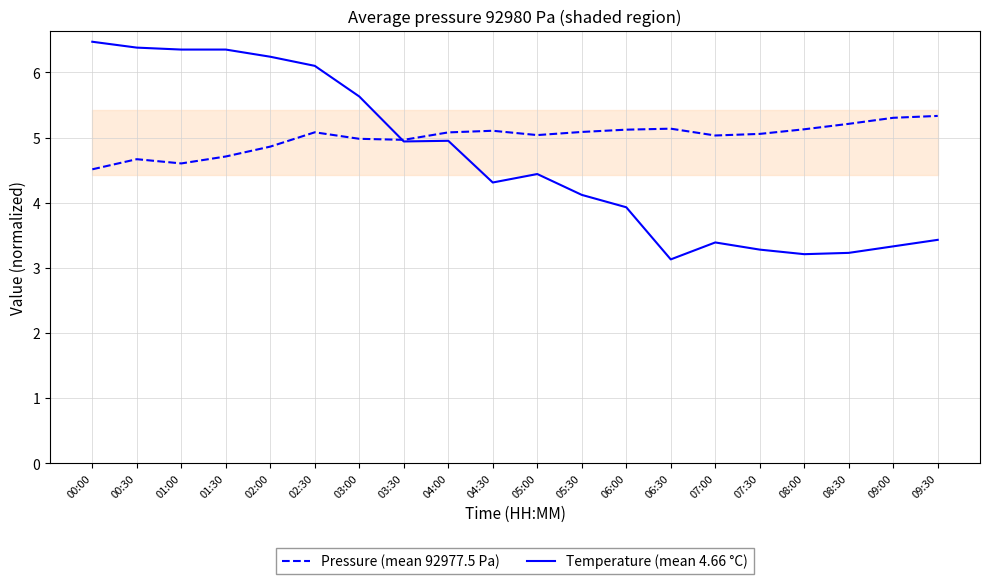

How many times do Pressure (mean 92977.5 Pa) and Temperature (mean 4.66 °C) cross each other?

1